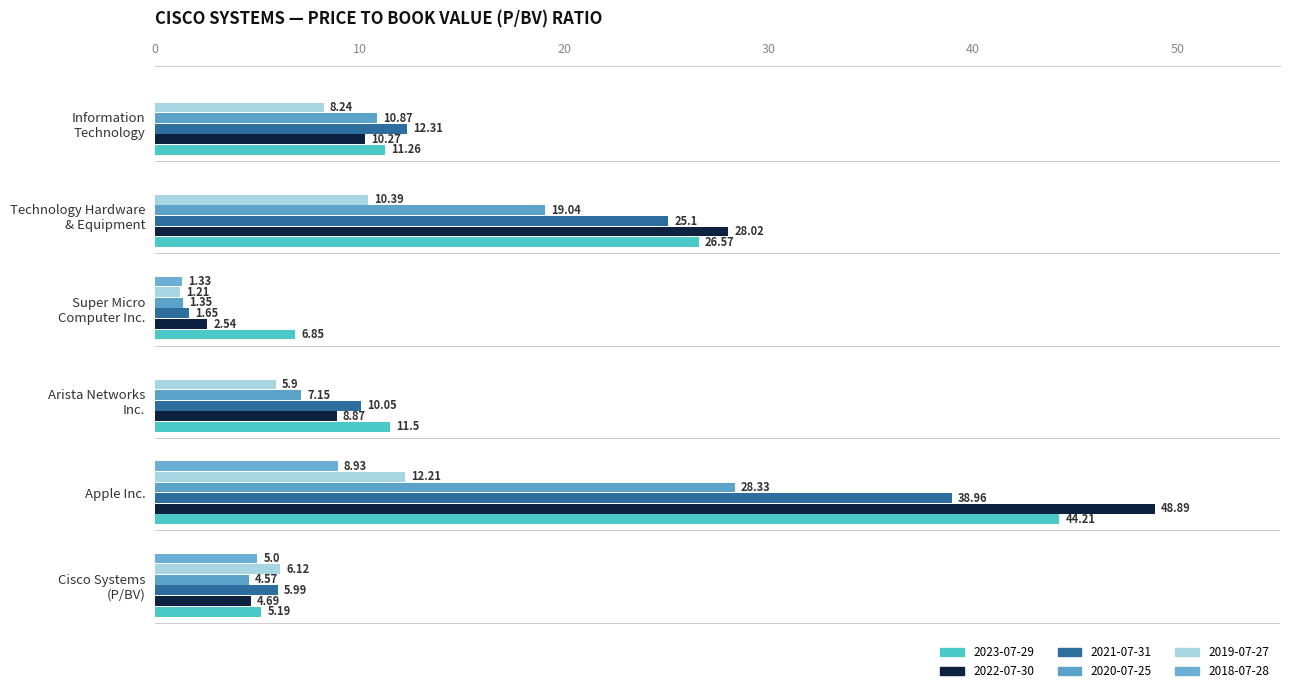

What position from the right is Apple Inc.?

5